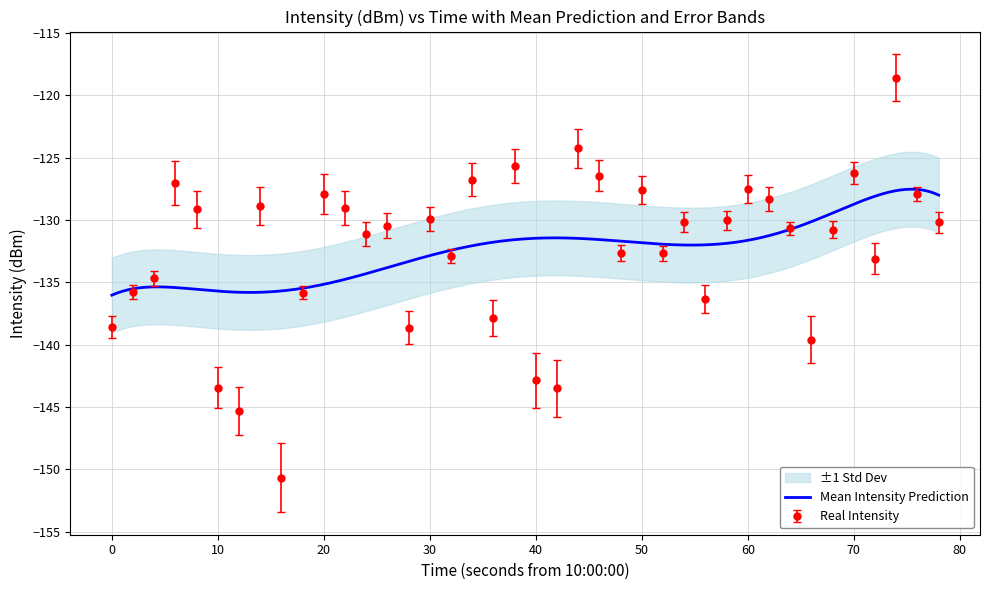

True or false: Real Intensity has a value of -187.6 at 50.

False